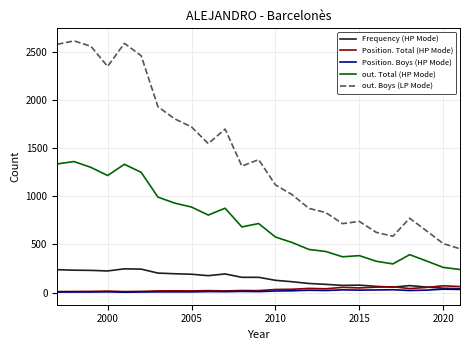

What is the maximum value for out. Total (HP Mode)?

1359